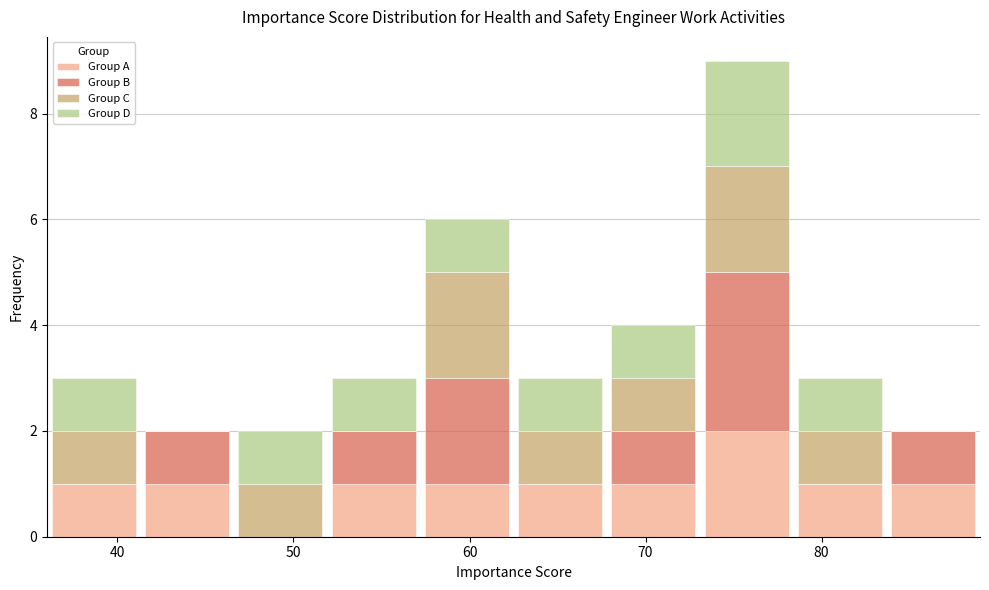

Reading left to right, list every stacked bar in this chart as the range it spans on the x-axis followed by its total height. Neither the bar edges nor the heights are printed on the chart, so give them approximately, as read against the axes.

36.0 to 41.3: 3
41.3 to 46.6: 2
46.6 to 51.9: 2
51.9 to 57.2: 3
57.2 to 62.5: 6
62.5 to 67.8: 3
67.8 to 73.1: 4
73.1 to 78.4: 9
78.4 to 83.7: 3
83.7 to 89.0: 2